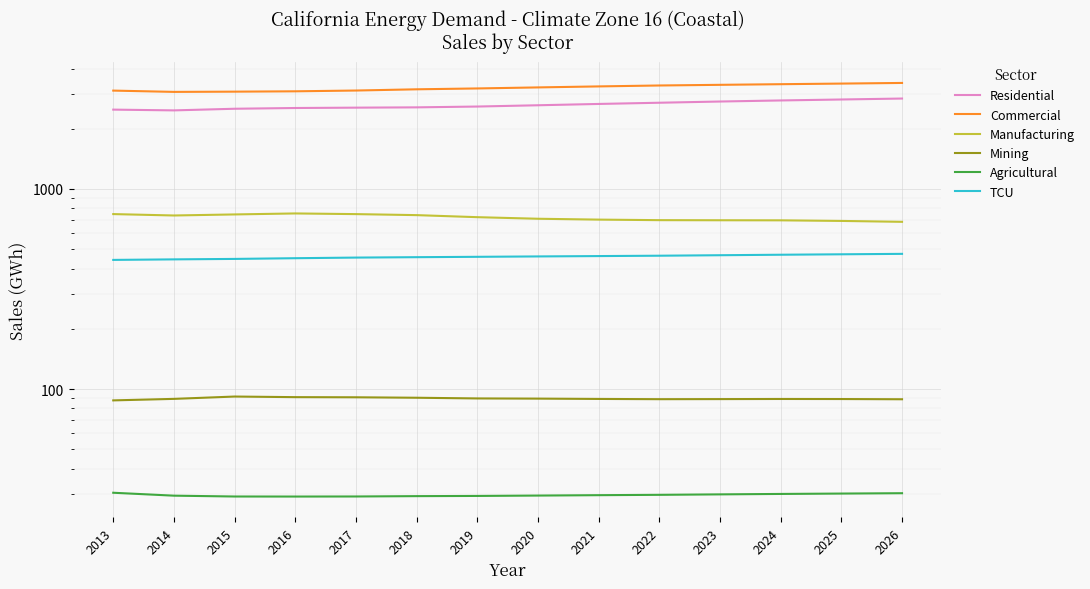

In Mining, how many points are lower than both neighbors (excluding endpoints)?

1